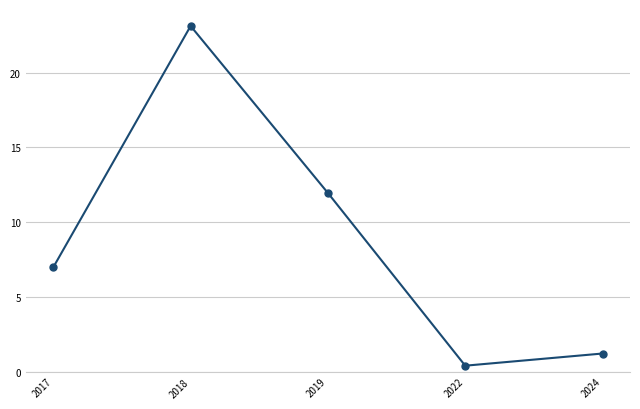

What is the change in value from 2019 to 2024?

-10.7